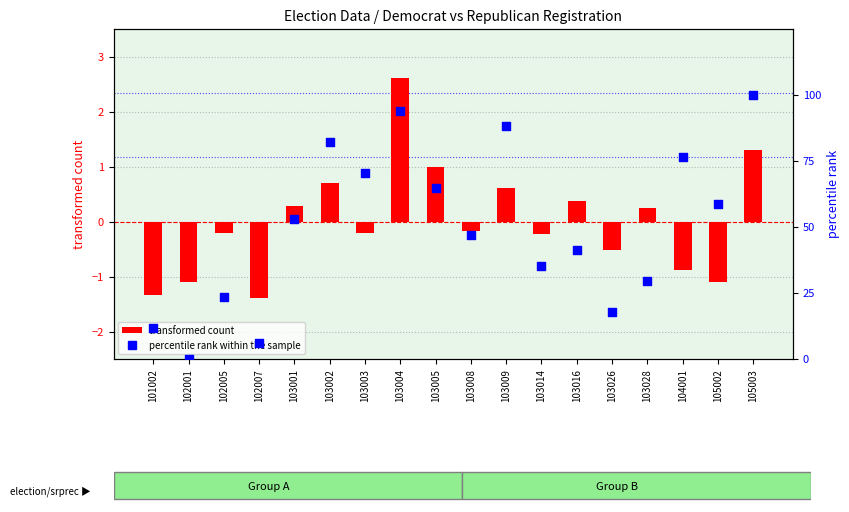

At how many categories does at least one series exceed 83?

3